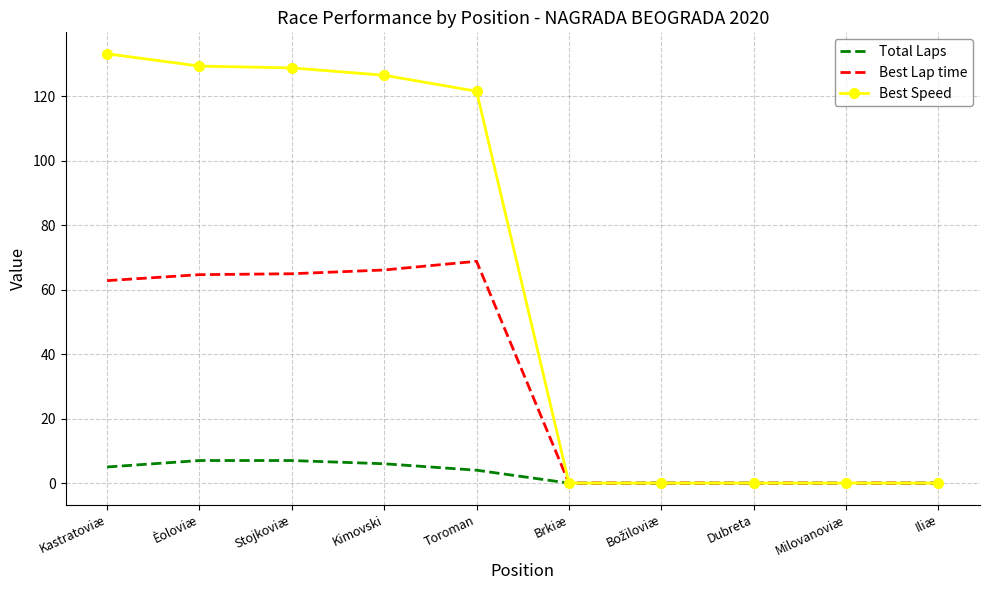

What is the sum of all Total Laps values?

29.0